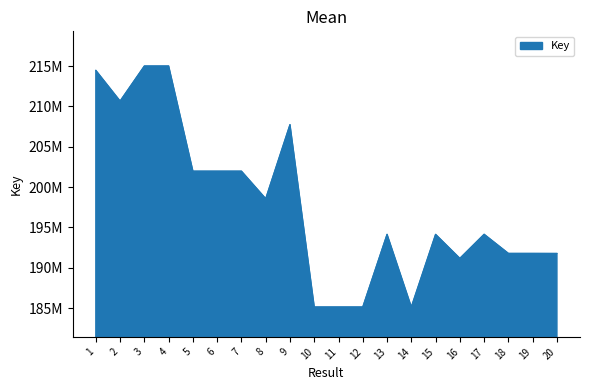

What is the greatest value displayed?

215000303